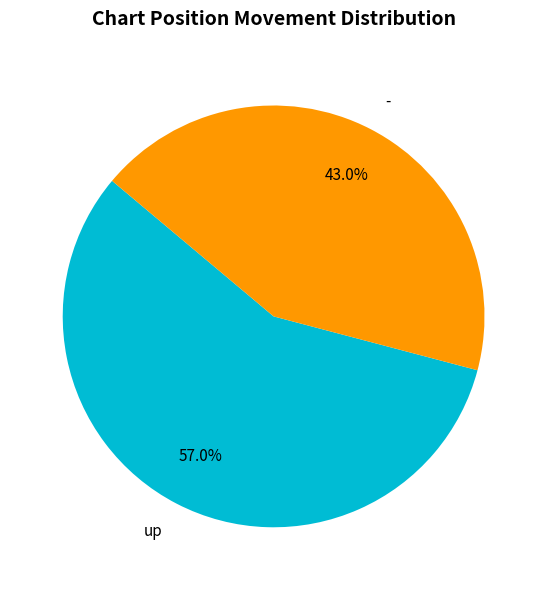

Which has a higher value, - or up?

up